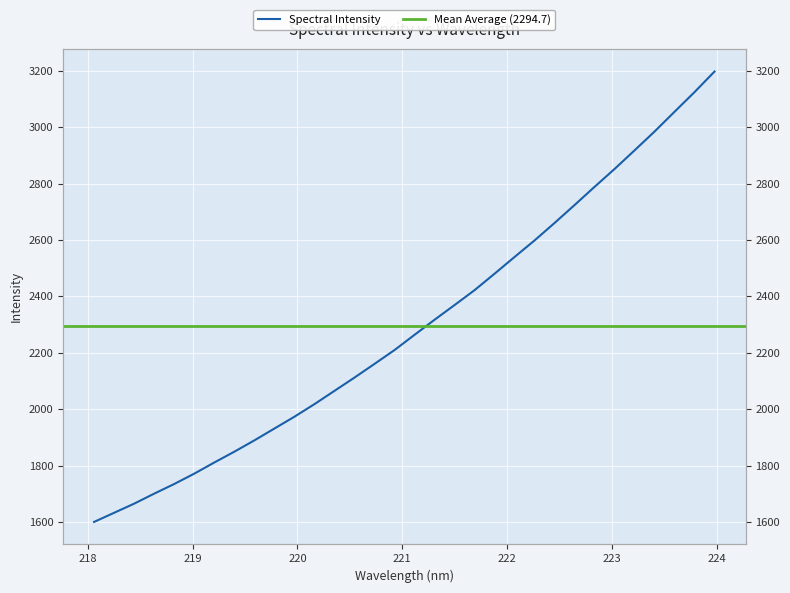

What position from the left is 221.8812?

21